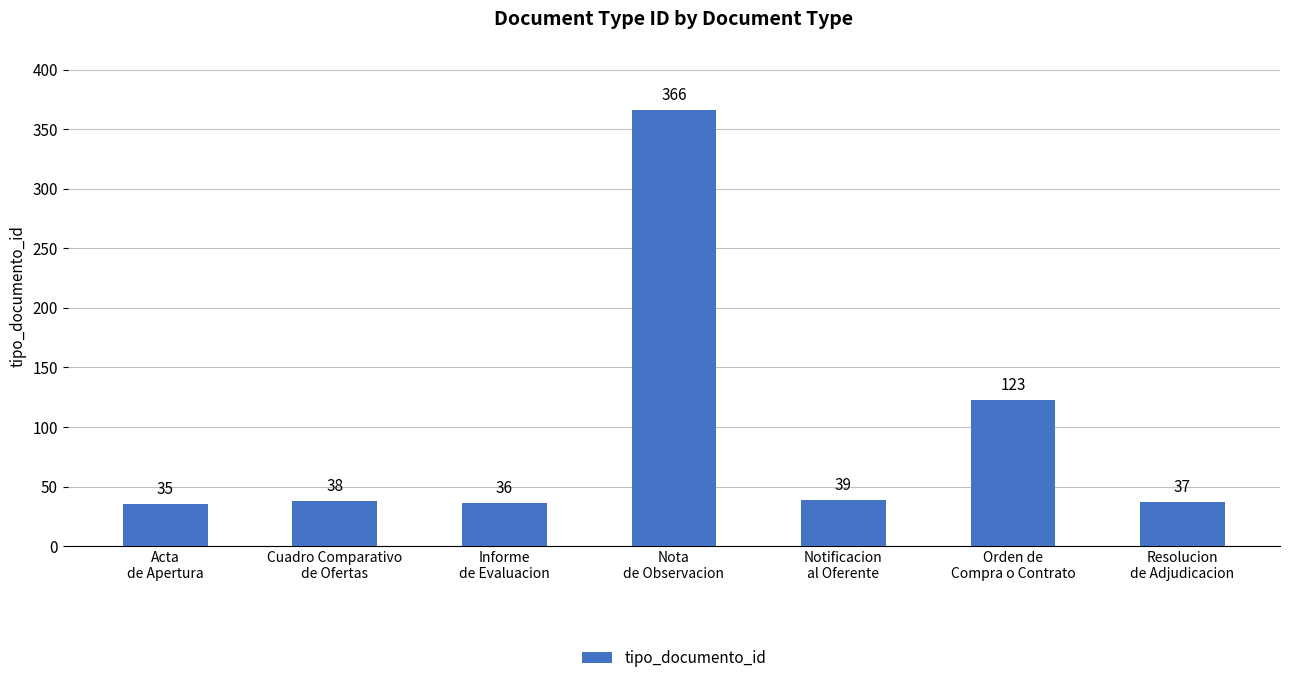

What is the smallest value displayed?

35